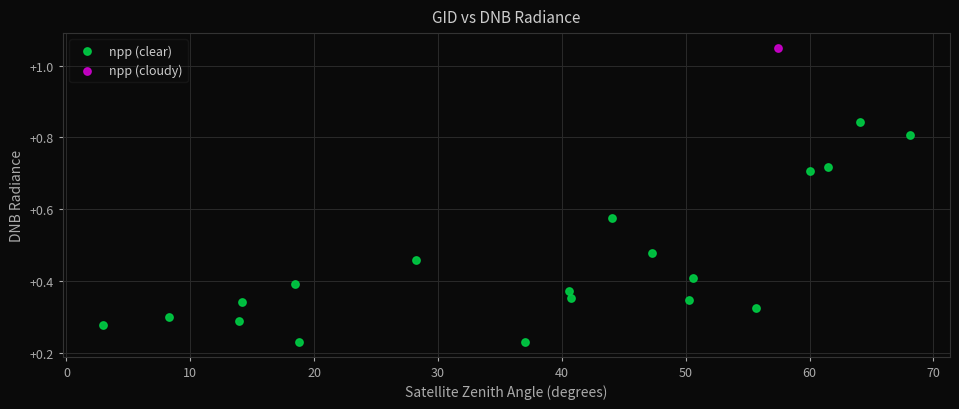

What are all the series names shown in the legend?

npp (clear), npp (cloudy)